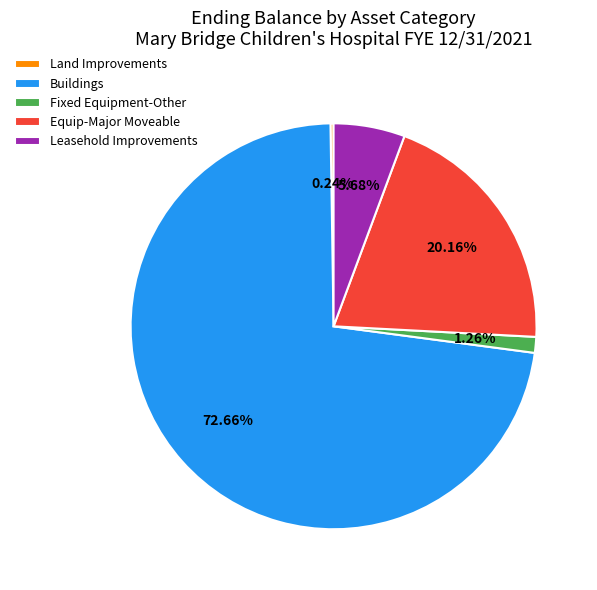

Does any single category account for the majority?

Yes